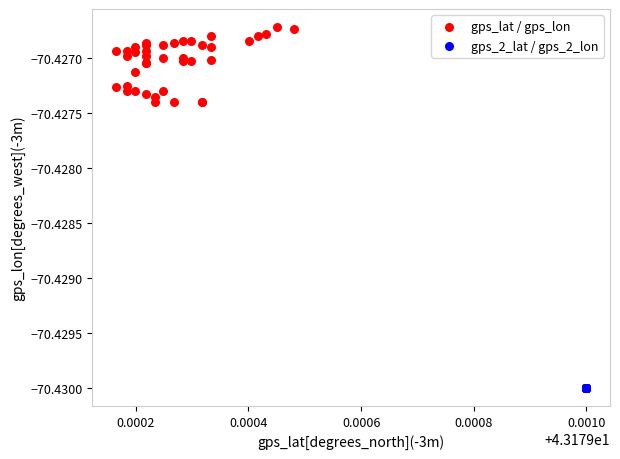

Which series contains the lowest Y value?

gps_2_lat / gps_2_lon